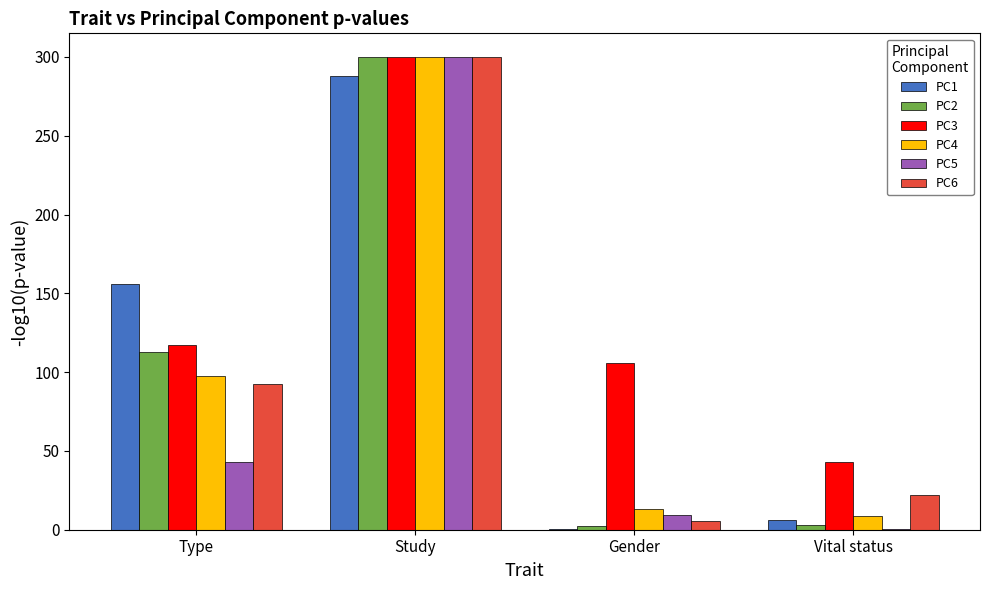

What is the sum of all PC6 values?

419.7